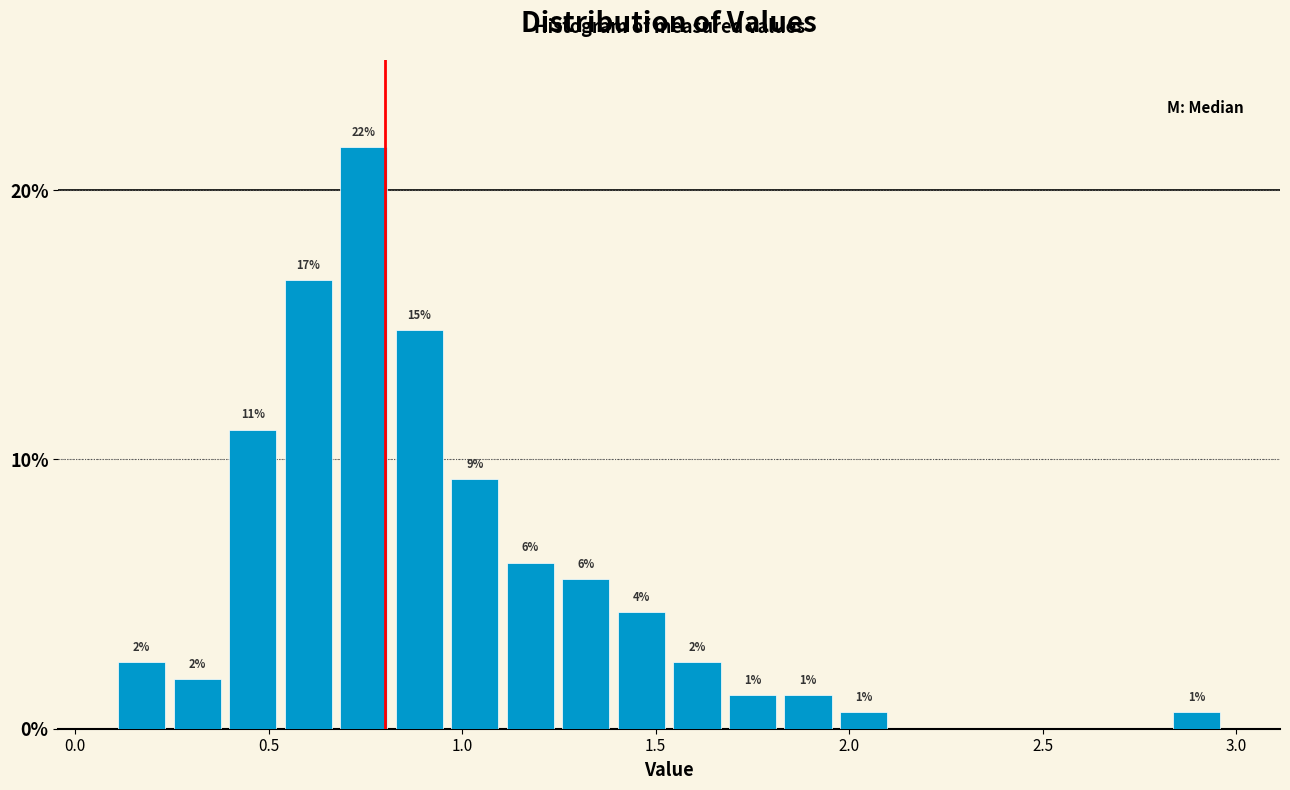

Around what value on the x-axis is the tallest bar? Give the approximate position of its centre, as read against the axis.

0.75